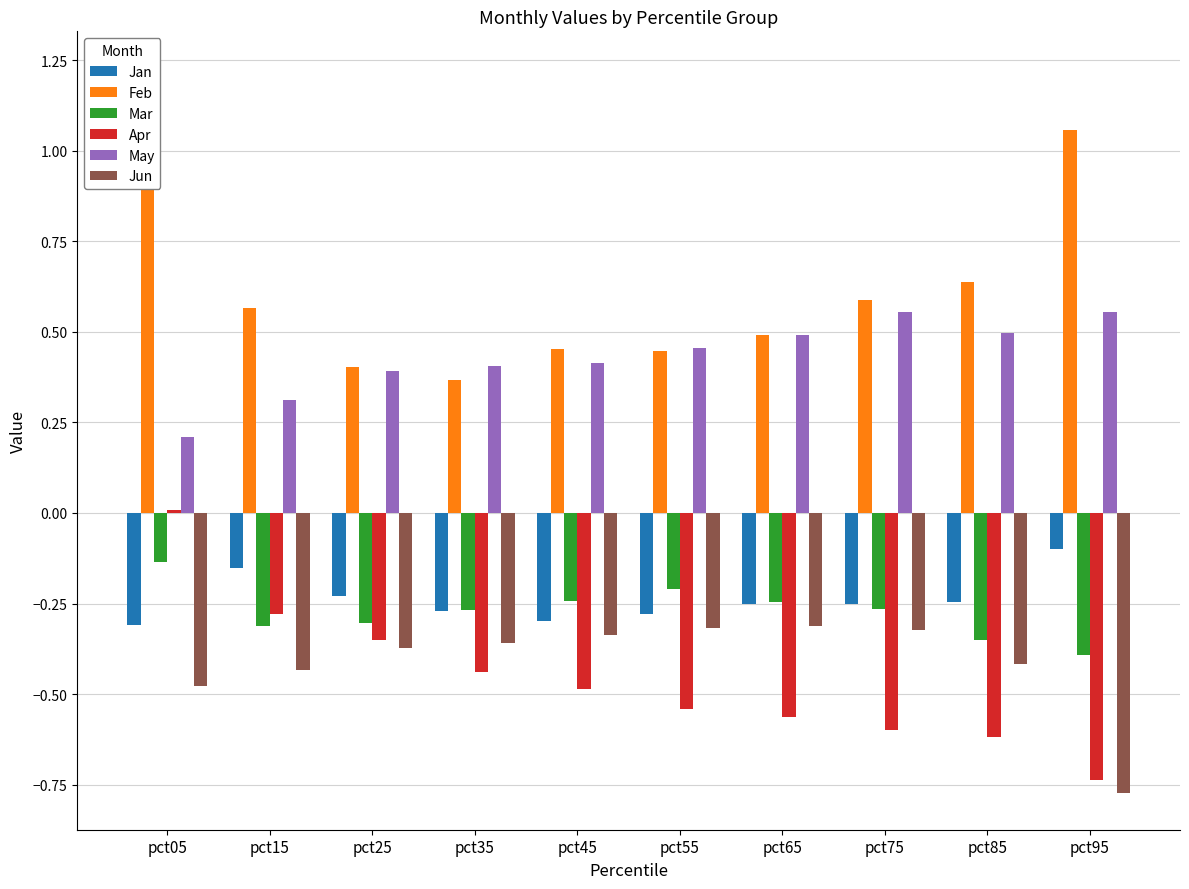

Reading right to left, list all the values displayed in this chart.

Jan: -0.1	-0.2	-0.3	-0.3	-0.3	-0.3	-0.3	-0.2	-0.2	-0.3
Feb: 1.1	0.6	0.6	0.5	0.4	0.5	0.4	0.4	0.6	1.2
Mar: -0.4	-0.4	-0.3	-0.2	-0.2	-0.2	-0.3	-0.3	-0.3	-0.1
Apr: -0.7	-0.6	-0.6	-0.6	-0.5	-0.5	-0.4	-0.4	-0.3	0.0
May: 0.6	0.5	0.6	0.5	0.5	0.4	0.4	0.4	0.3	0.2
Jun: -0.8	-0.4	-0.3	-0.3	-0.3	-0.3	-0.4	-0.4	-0.4	-0.5